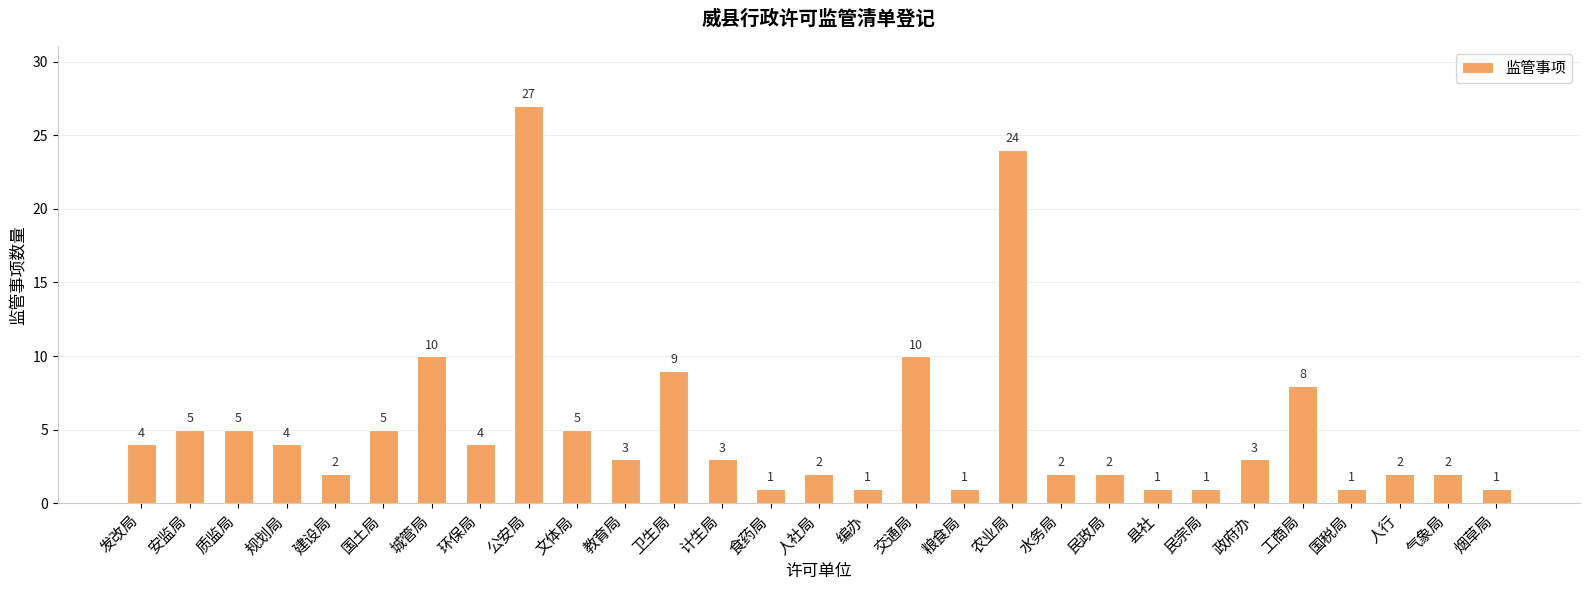

Is it true that the value at 环保局 is 2?

False